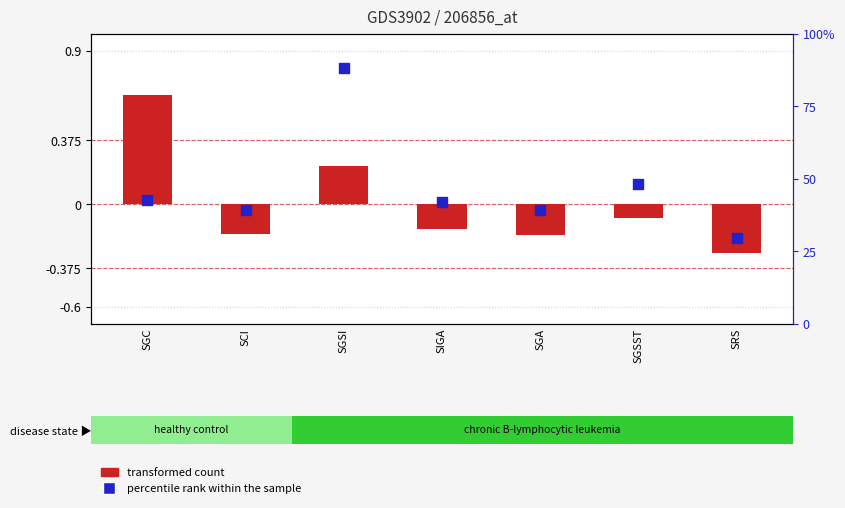

Is the value of percentile rank within the sample at SGSI greater than the value of transformed count at SRS?

Yes